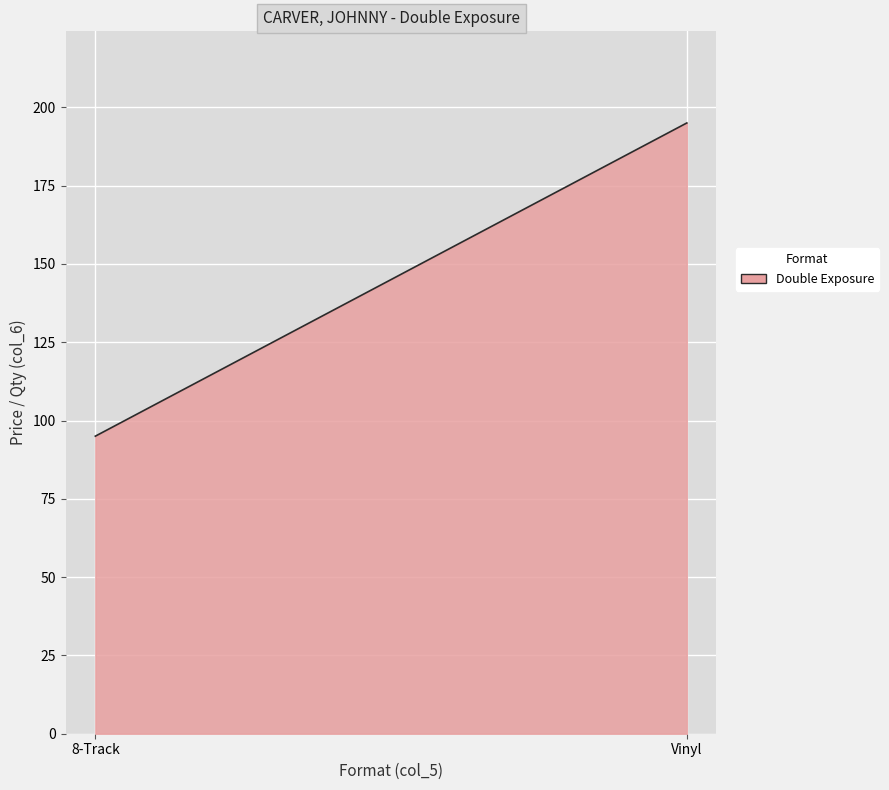

What is the greatest value displayed?

195.0